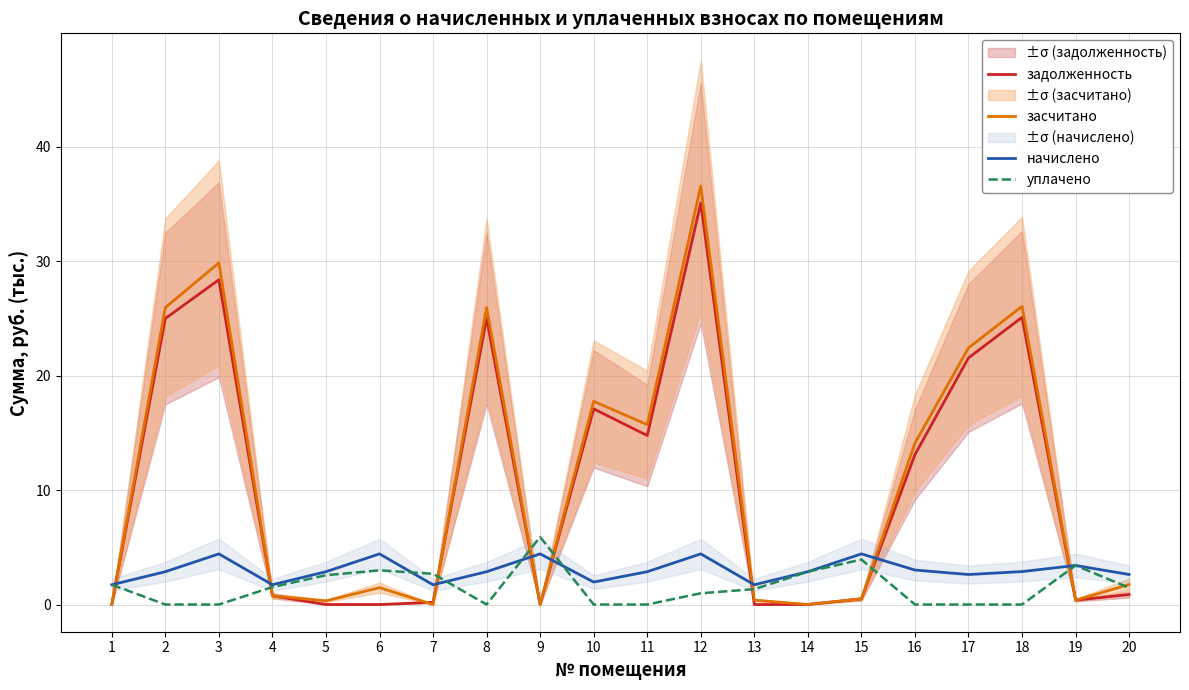

List the labels in order of задолженность value, smallest first.

5, 6, 13, 9, 14, 1, 7, 19, 15, 4, 20, 16, 11, 10, 17, 2, 8, 18, 3, 12